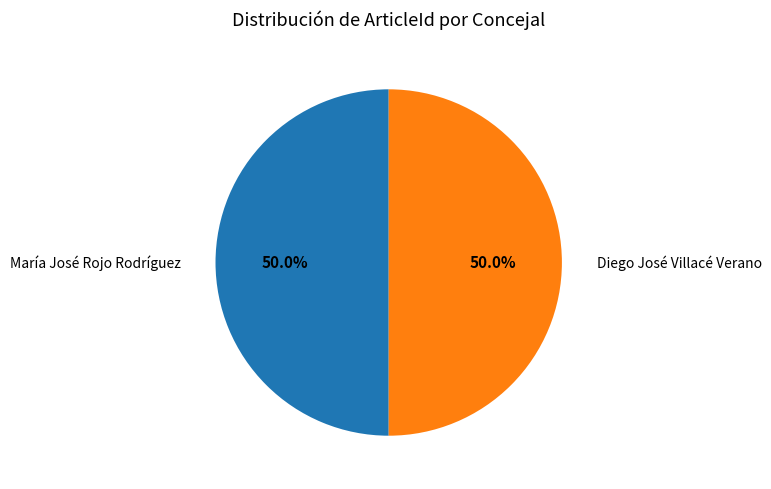

Combined, do María José Rojo Rodríguez and Diego José Villacé Verano account for over 50%?

Yes